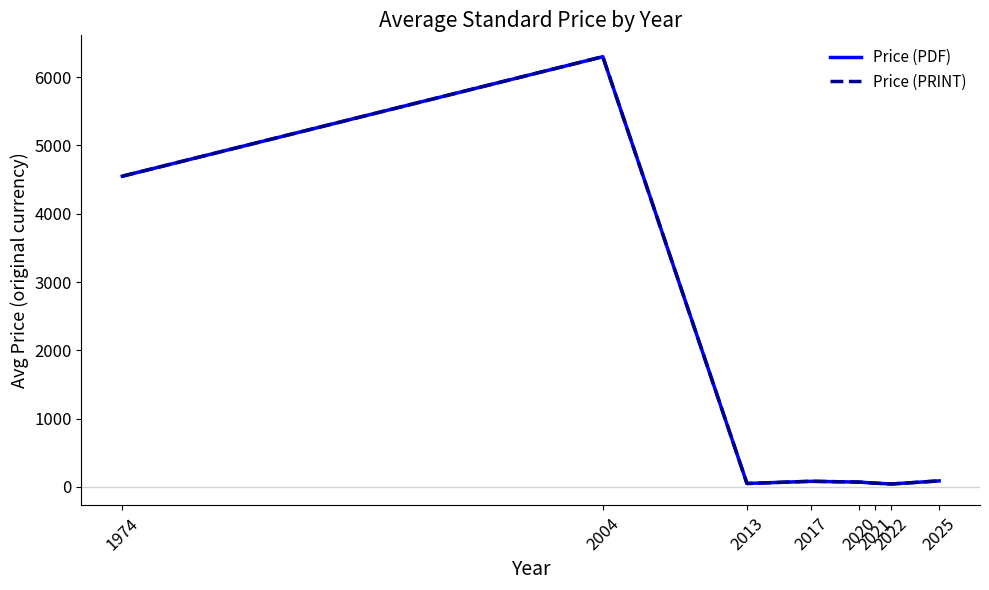

Is this an area chart (filled region under the line)?

No